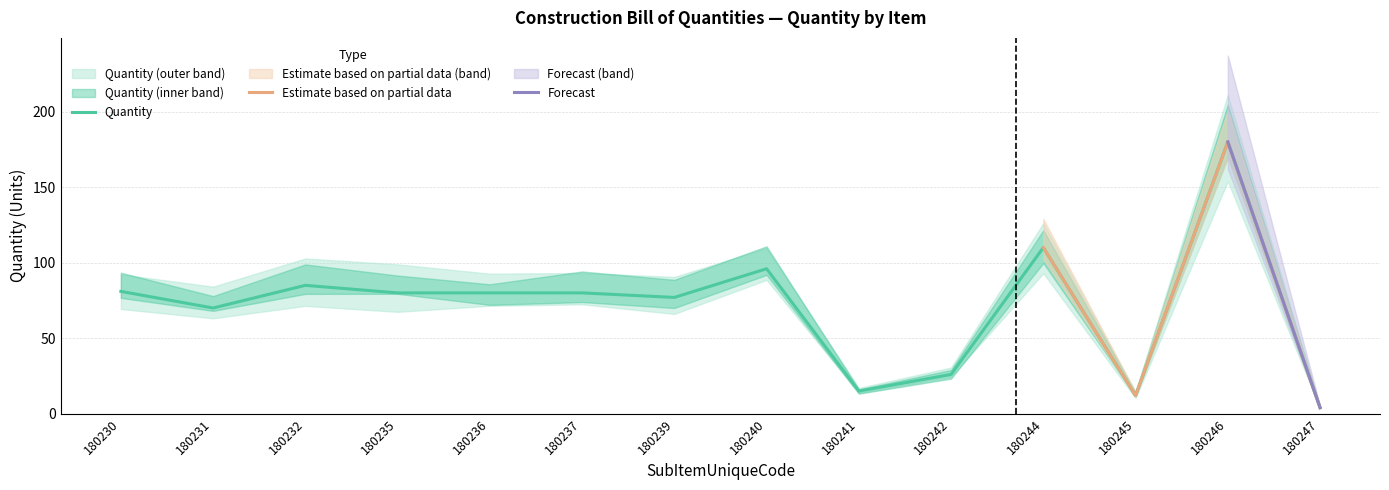

How many lines are shown in the chart?

3